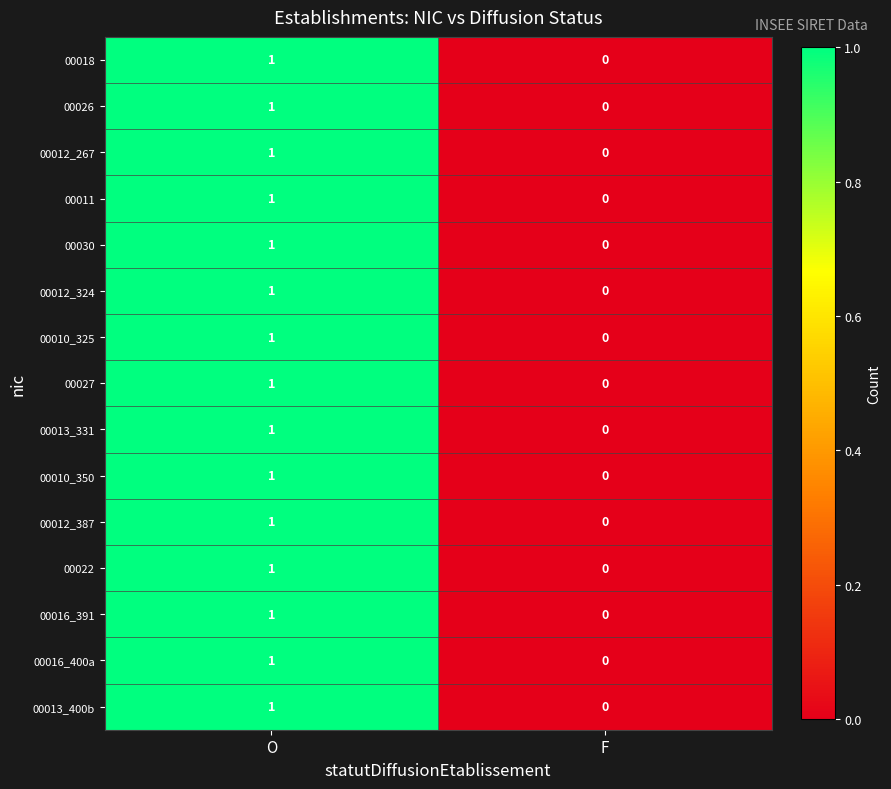

Reading right to left, list all the values displayed in this chart.

00018: F=0	O=1
00026: F=0	O=1
00012_267: F=0	O=1
00011: F=0	O=1
00030: F=0	O=1
00012_324: F=0	O=1
00010_325: F=0	O=1
00027: F=0	O=1
00013_331: F=0	O=1
00010_350: F=0	O=1
00012_387: F=0	O=1
00022: F=0	O=1
00016_391: F=0	O=1
00016_400a: F=0	O=1
00013_400b: F=0	O=1